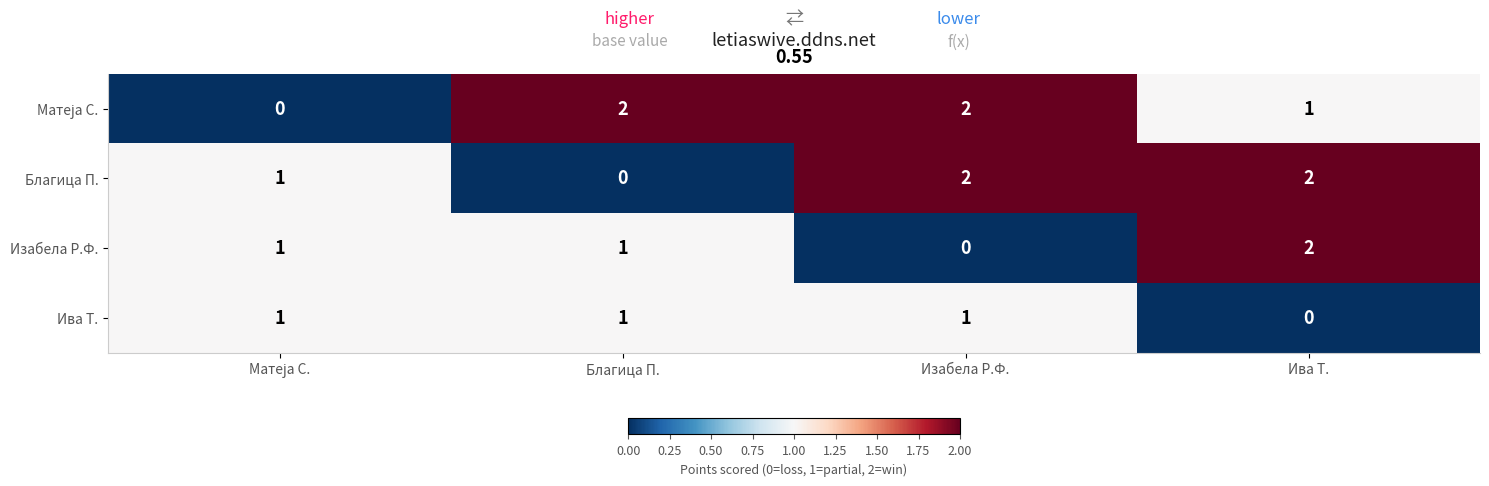

Between Благица П. and Изабела Р.Ф., which series saw the biggest shift?

Благица П.